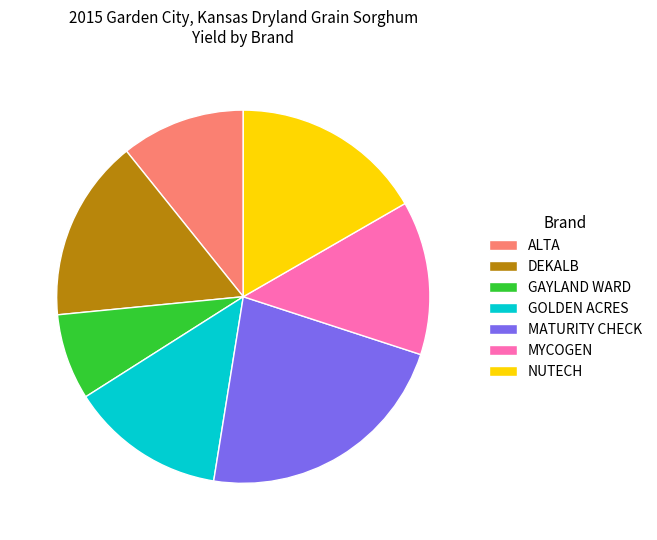

How many slices are in this pie chart?

7